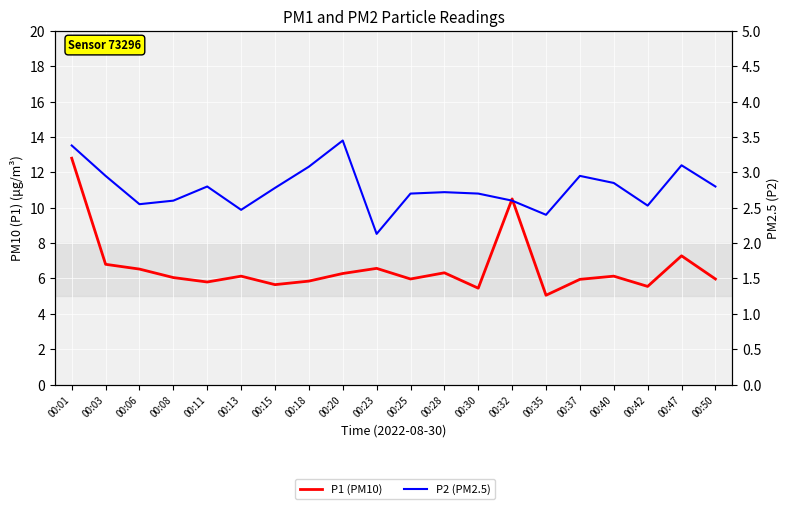

True or false: P2 (PM2.5) has a value of 3.2 at 00:23.

False